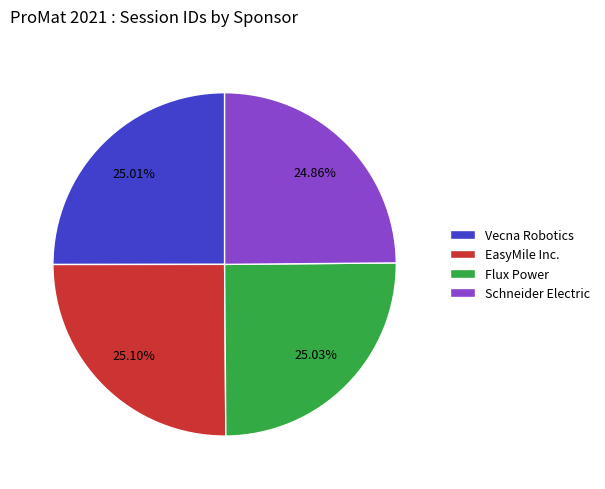

What is the ratio of the value at EasyMile Inc. to the value at Vecna Robotics?

1.0